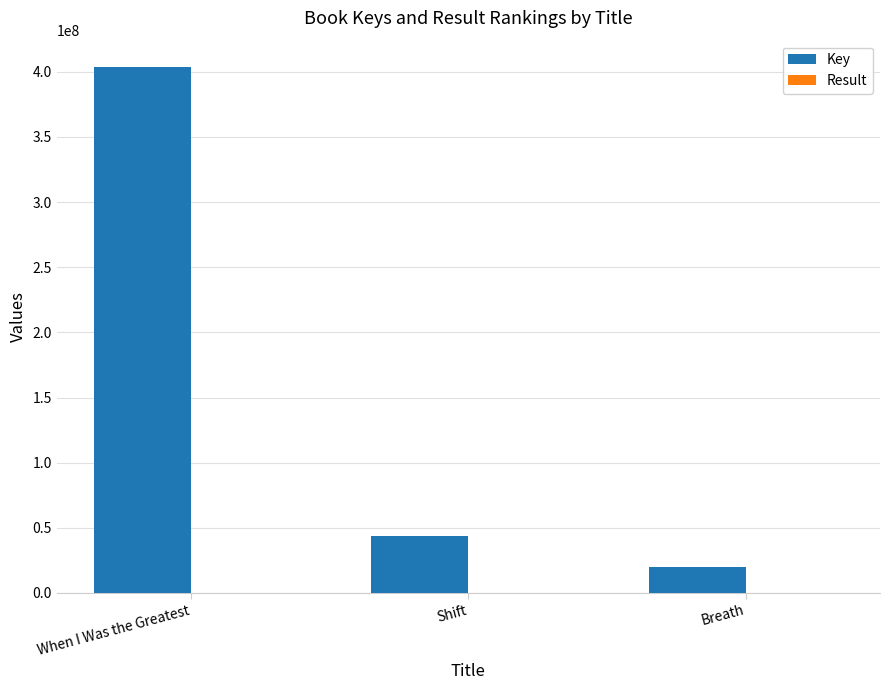

At which category is the sum across all series the highest?

When I Was the Greatest